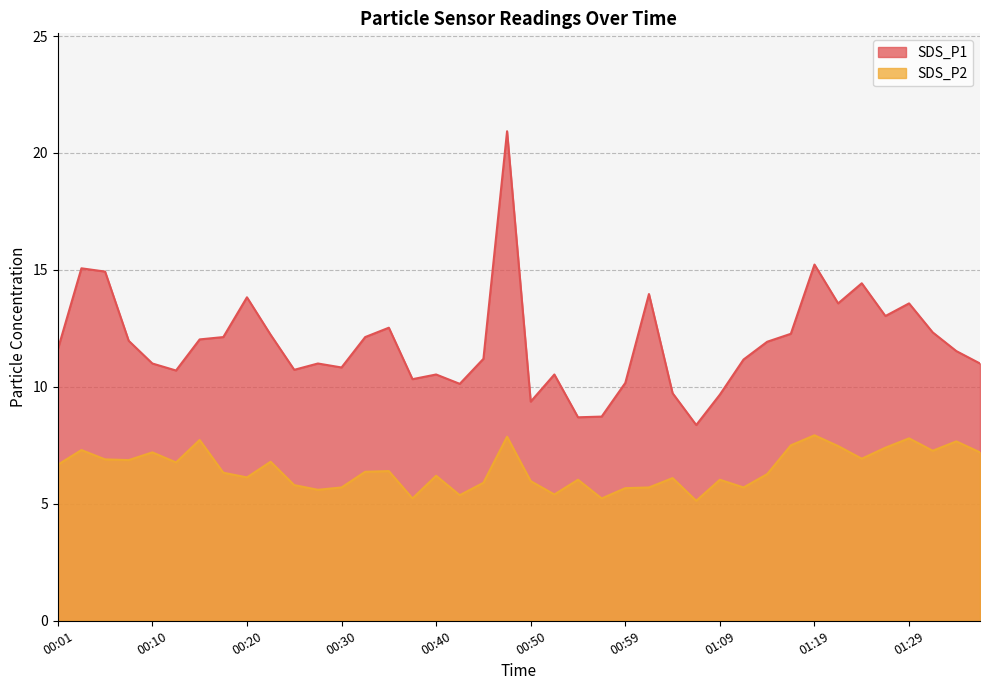

What is the average value of the SDS_P1 series?

11.9